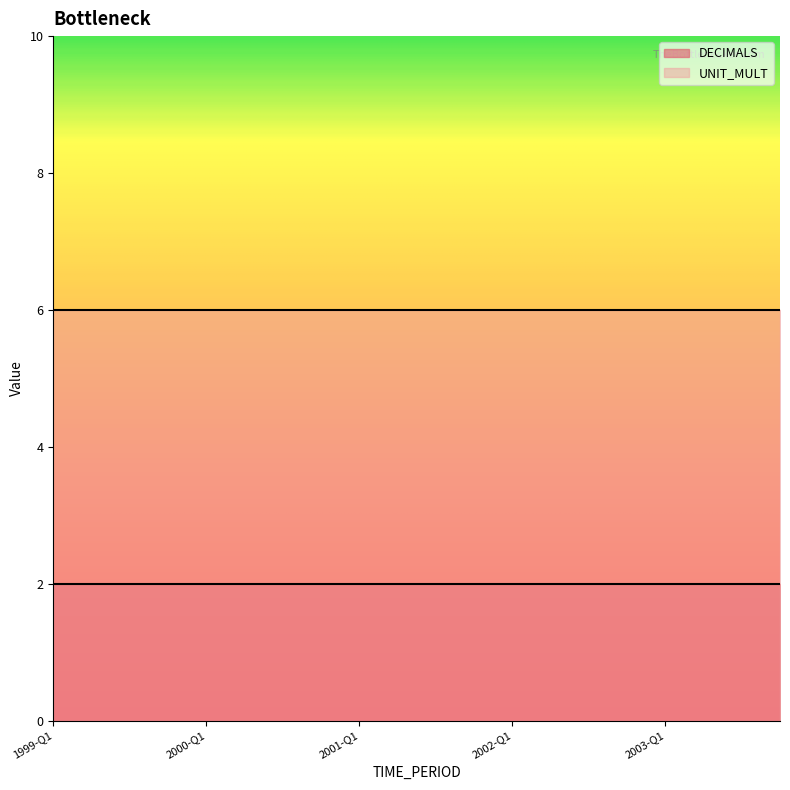

List the series in order of their overall mean, lowest first.

DECIMALS, UNIT_MULT